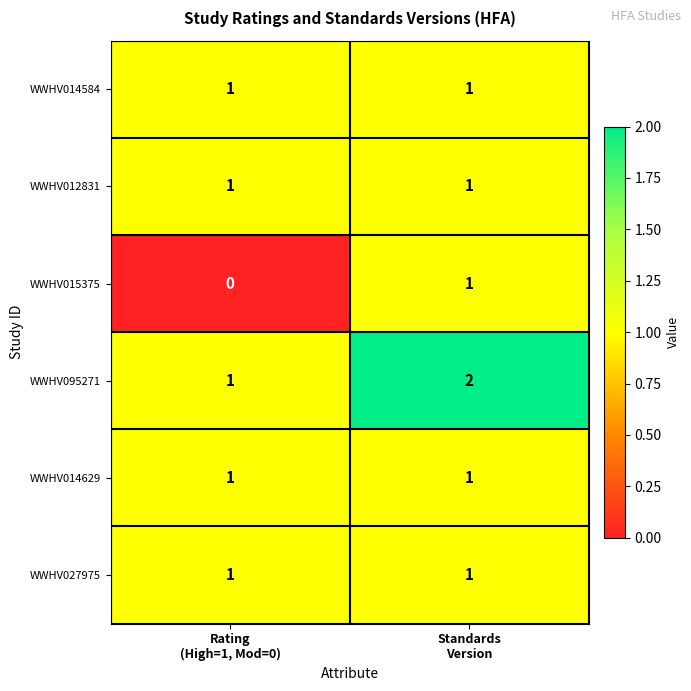

What is the greatest value displayed?

2